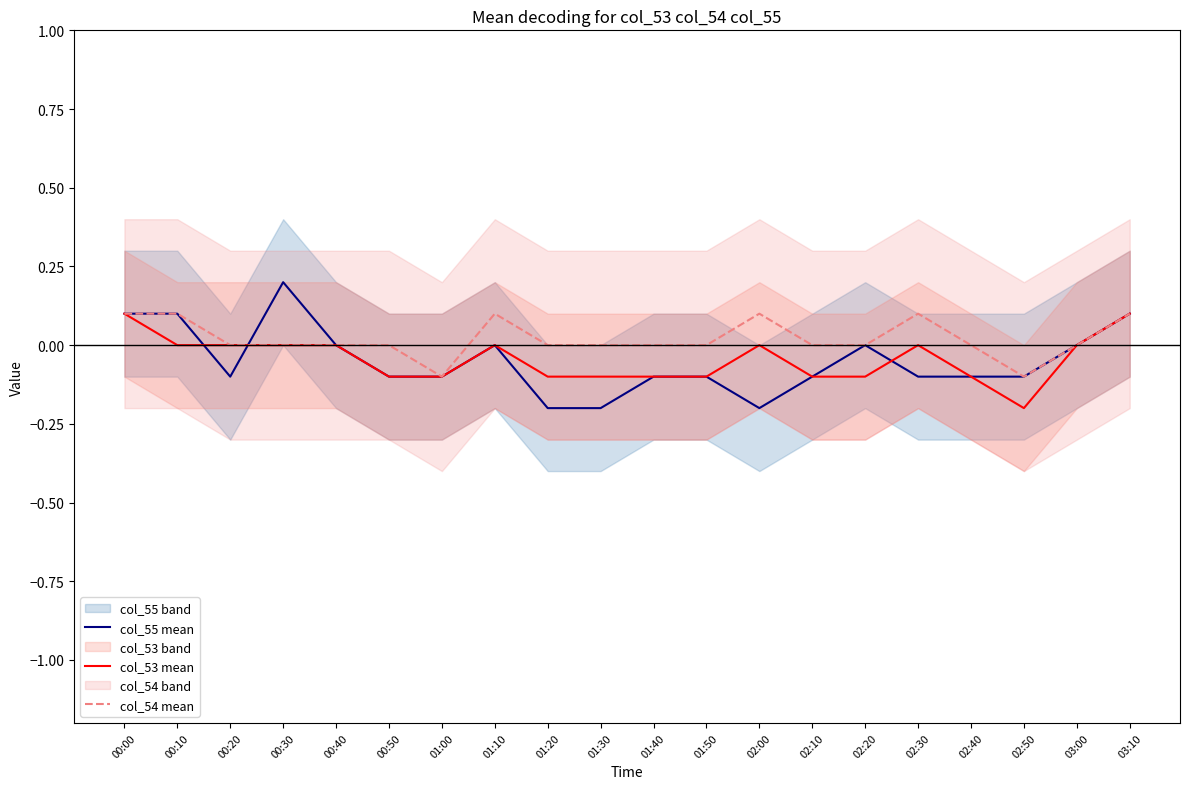

Where is the first local minimum for col_55 mean?

00:20